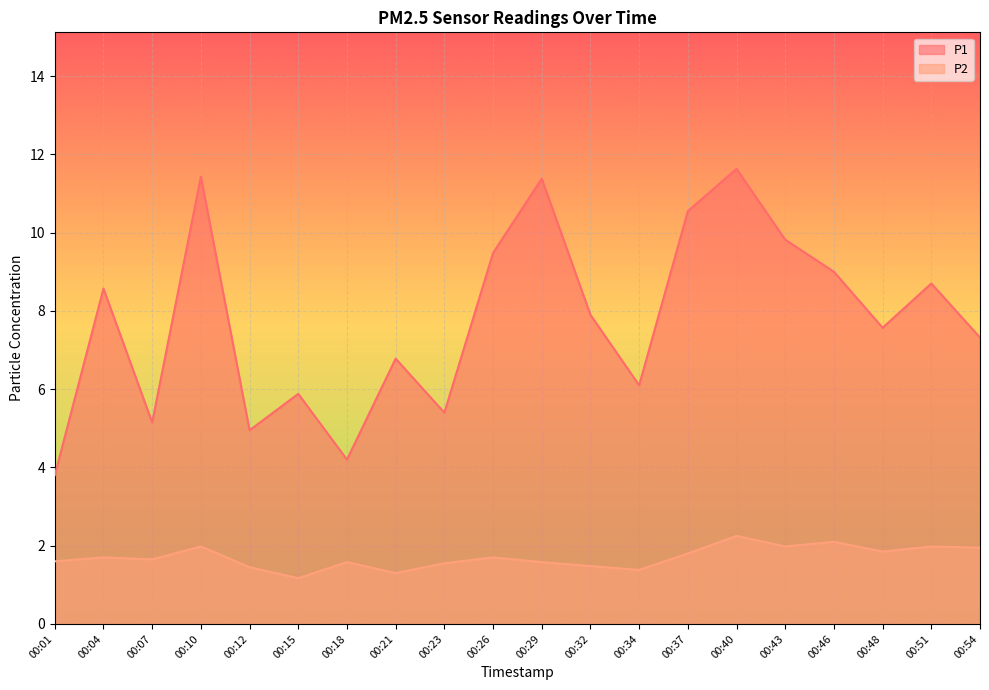

The P1 series shows 4.2 at 00:18. True or false?

True